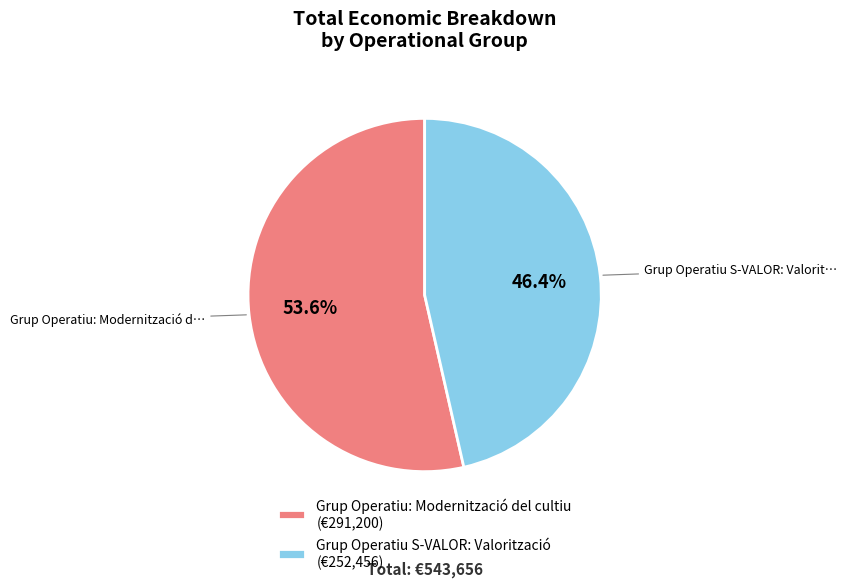

To the nearest percent, what is the difference between the largest and smallest slice percentages?

7%